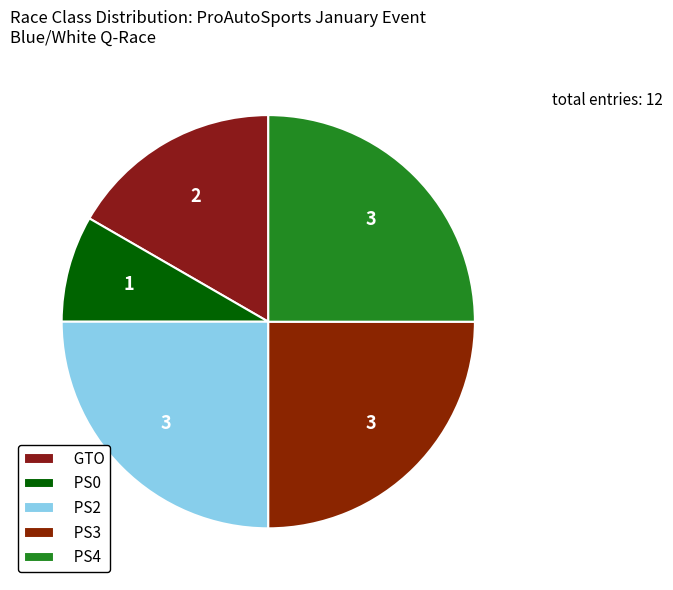

How many segments does this pie chart have?

5